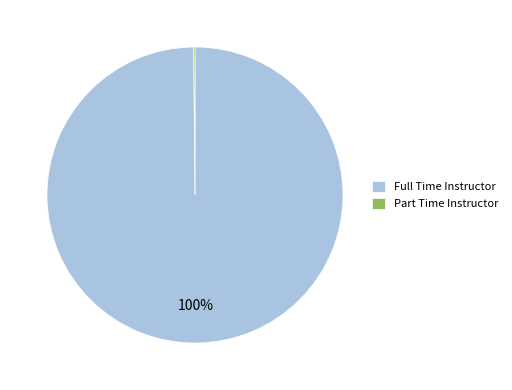

Does Full Time Instructor represent more than half of the total?

Yes